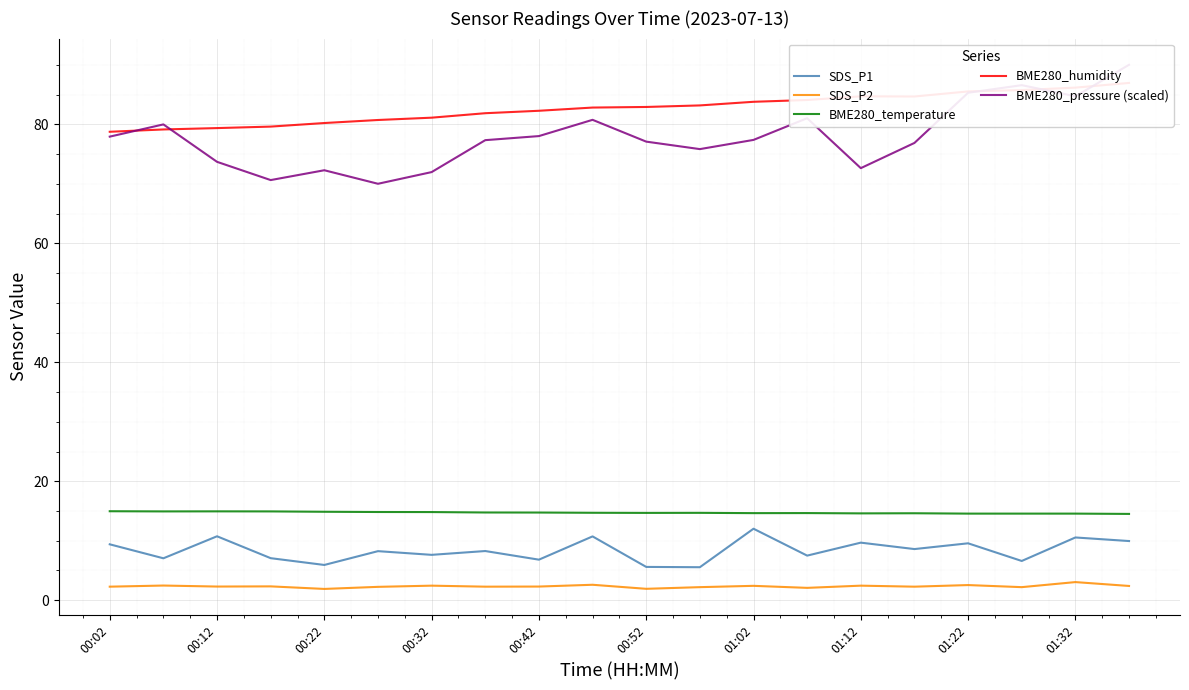

What value does the SDS_P2 series have at 01:02?

2.4